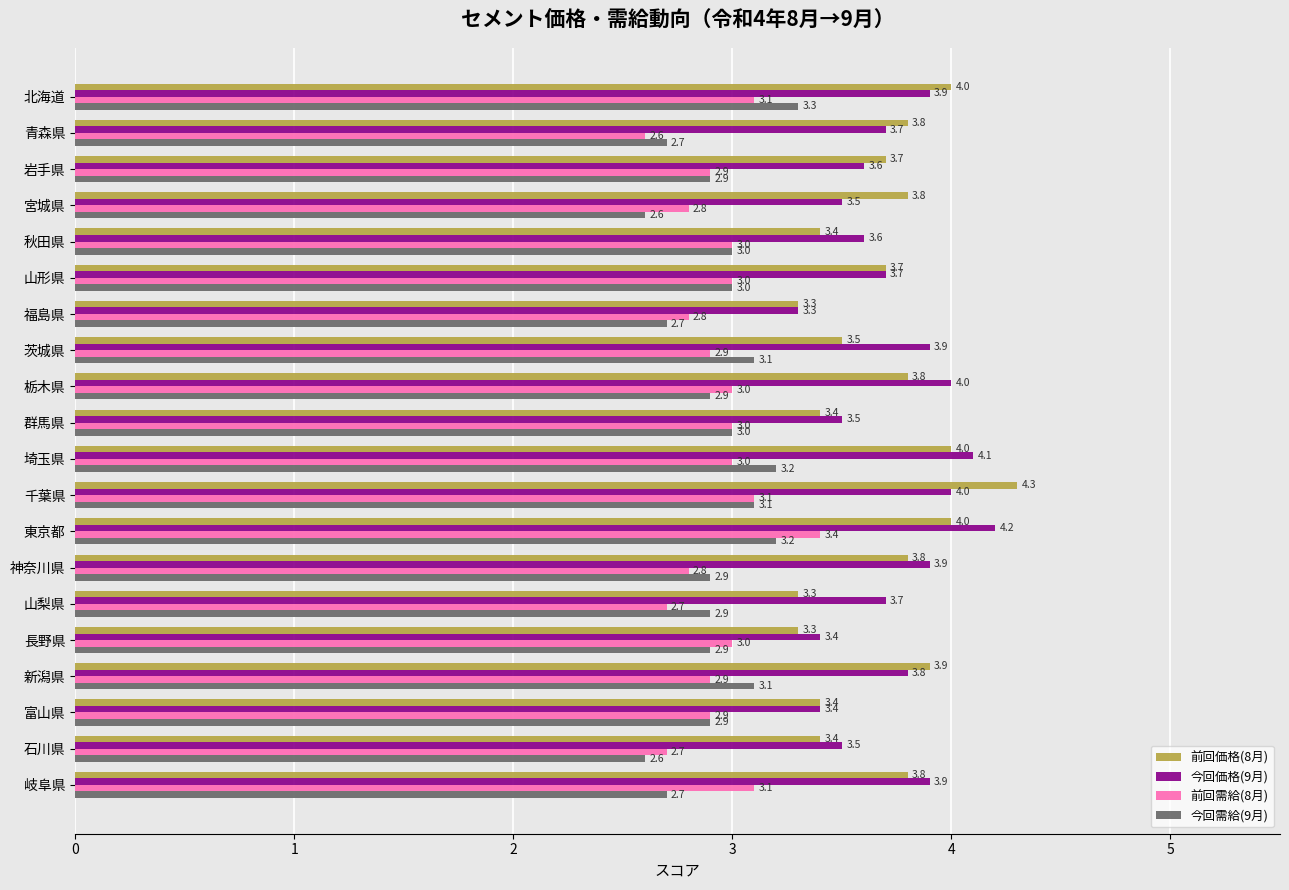

How many 前回需給(8月) values are between 2 and 3?

16